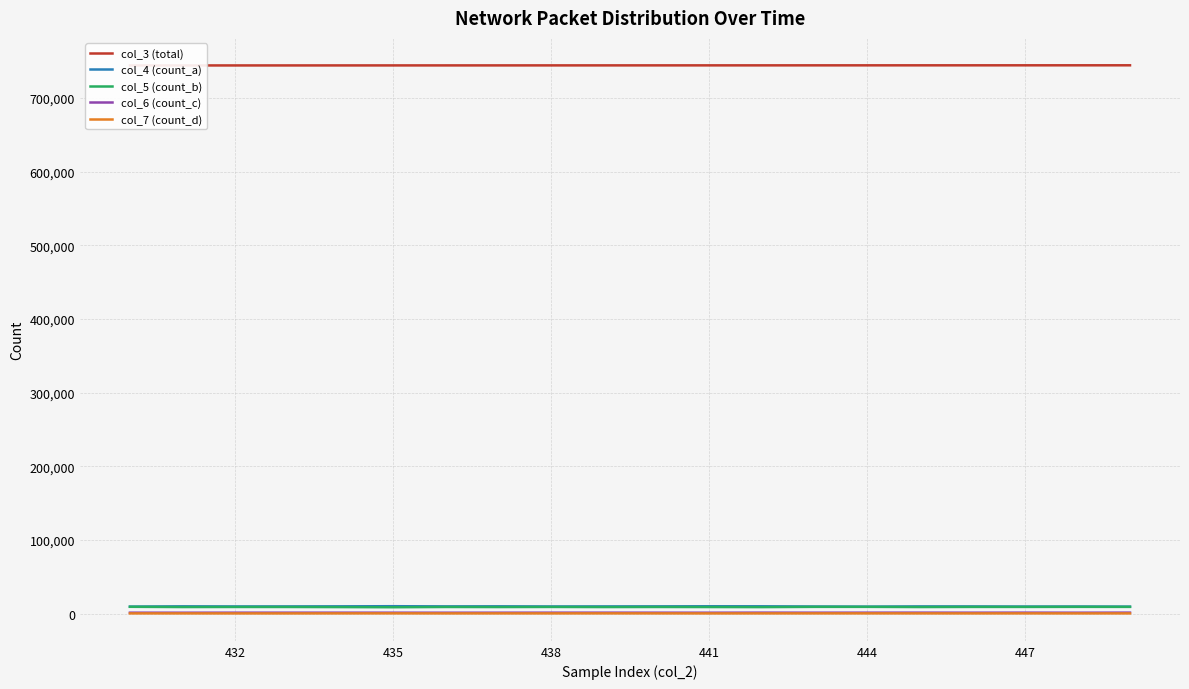

Is this an area chart (filled region under the line)?

No